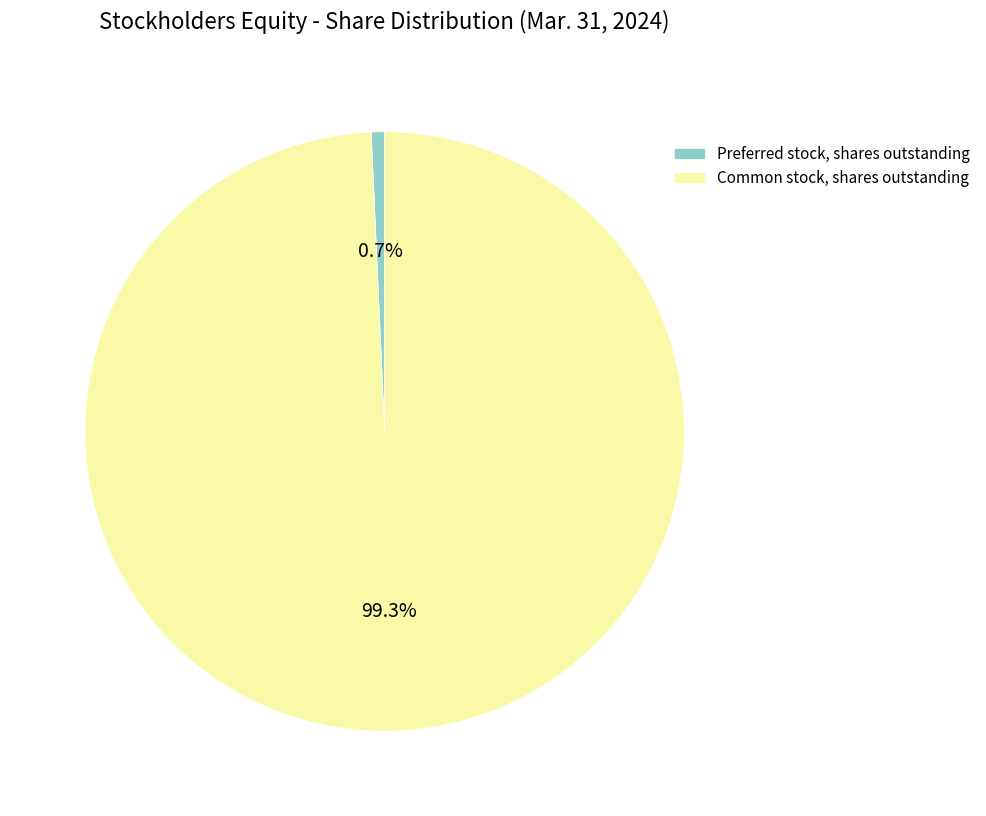

To the nearest percent, what percentage of the pie is Common stock, shares outstanding?

99%